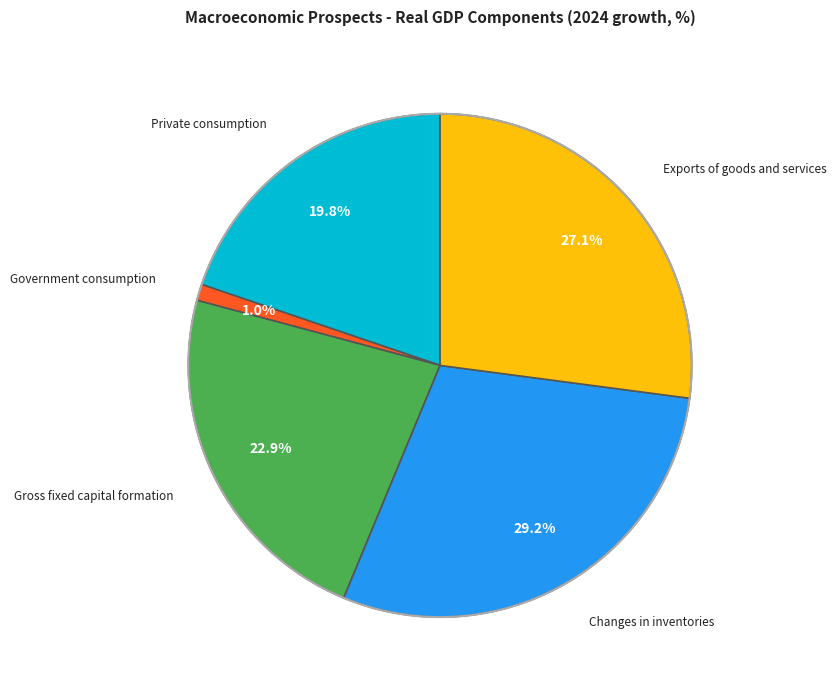

Count the number of slices in the pie.

5